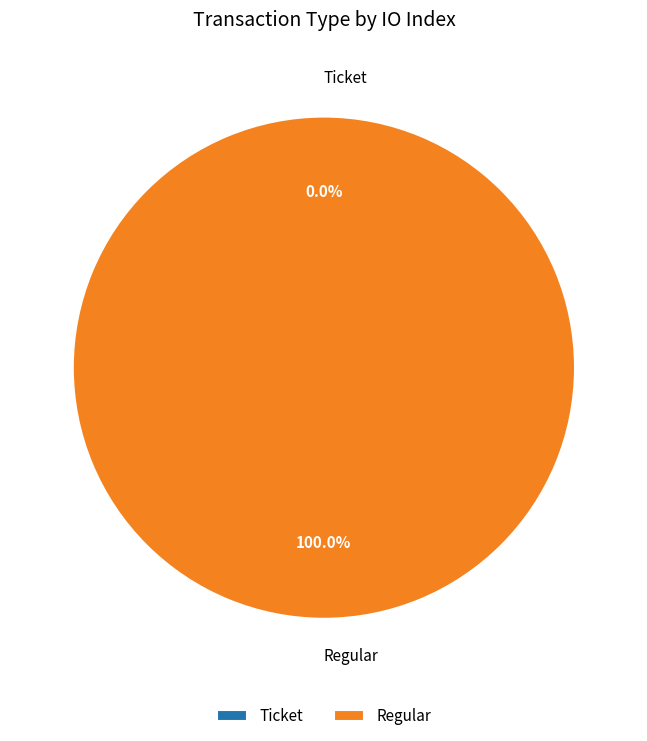

What portion of the pie excludes Ticket?

100.0%